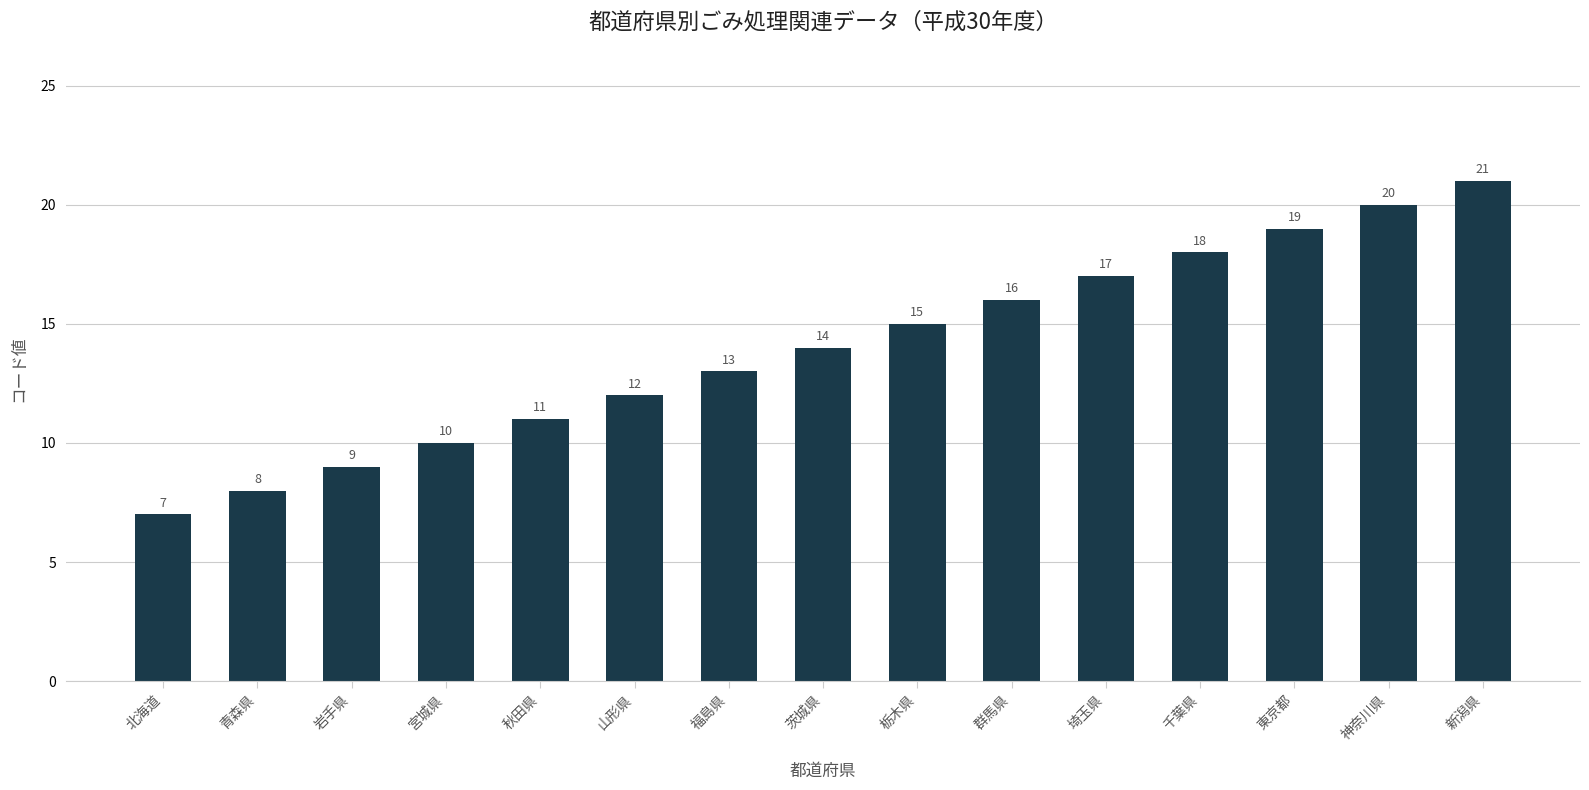

What position from the right is 福島県?

9